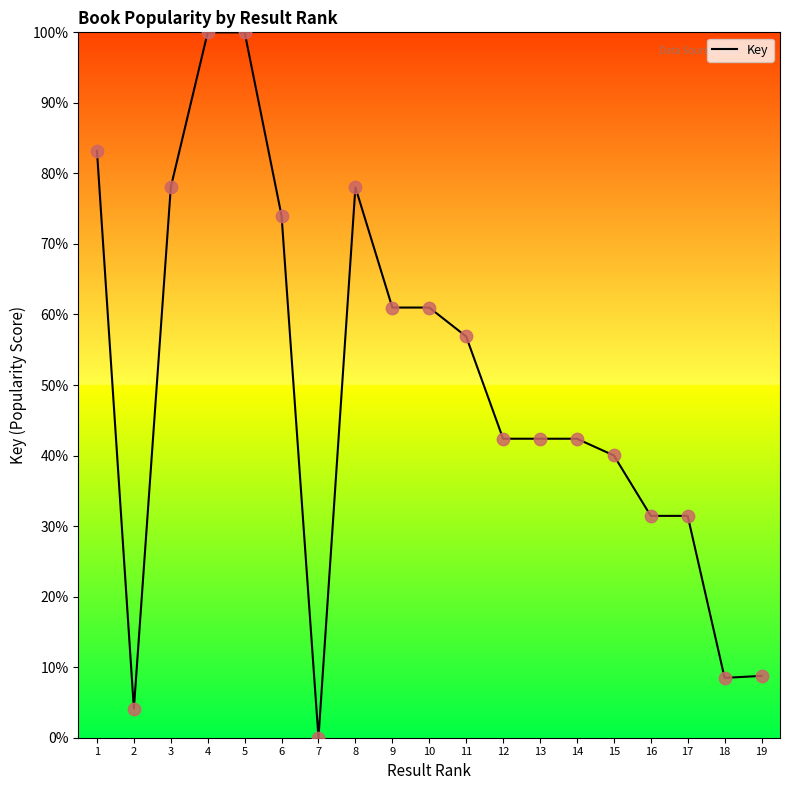

What is the change in value from 5 to 6?

-26.0